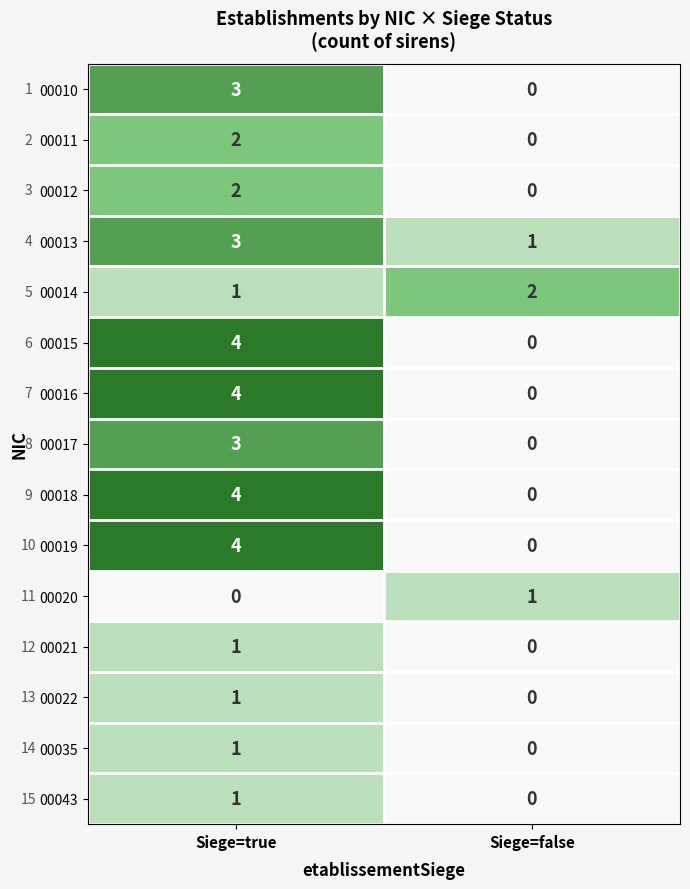

How many data points does each series have?

2